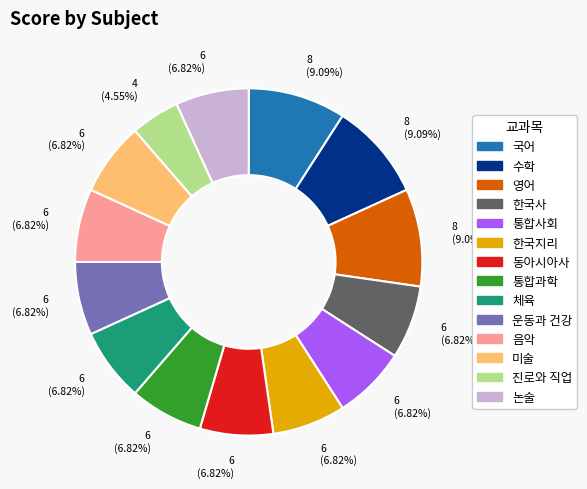

What percentage is the 논술 slice, to the nearest percent?

7%